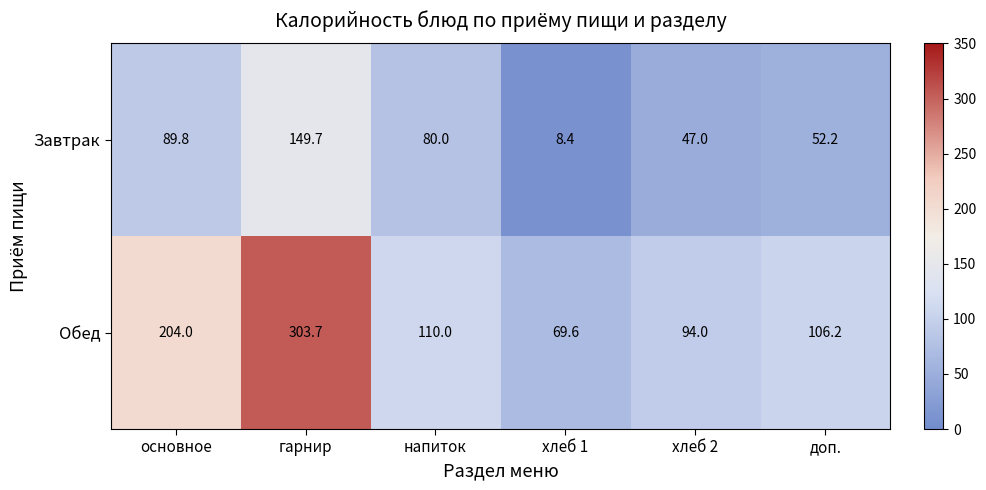

Between напиток and хлеб 1, which series saw the biggest shift?

Завтрак